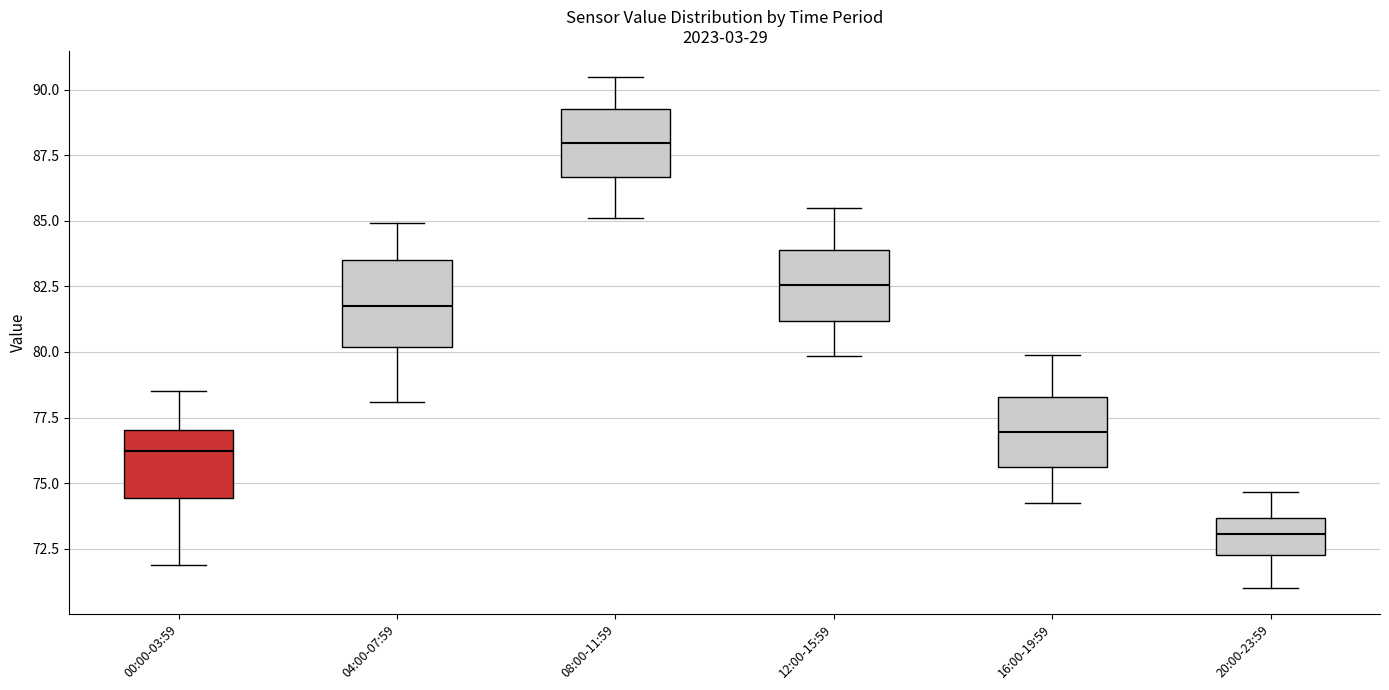

Reading left to right, transcribe this box plot: for each box, give where its median line is, the range the box spans, and where its two whiskers end, as read against the y-axis. The values are not printed on the chart, so give them approximately, as read against the axis.

00:00-03:59: median 76.0, box 74.5 to 77.0, whiskers 72.0 to 78.5
04:00-07:59: median 82.0, box 80.0 to 83.5, whiskers 78.0 to 85.0
08:00-11:59: median 88.0, box 86.5 to 89.5, whiskers 85.0 to 90.5
12:00-15:59: median 82.5, box 81.0 to 84.0, whiskers 80.0 to 85.5
16:00-19:59: median 77.0, box 75.5 to 78.5, whiskers 74.5 to 80.0
20:00-23:59: median 73.0, box 72.5 to 73.5, whiskers 71.0 to 74.5